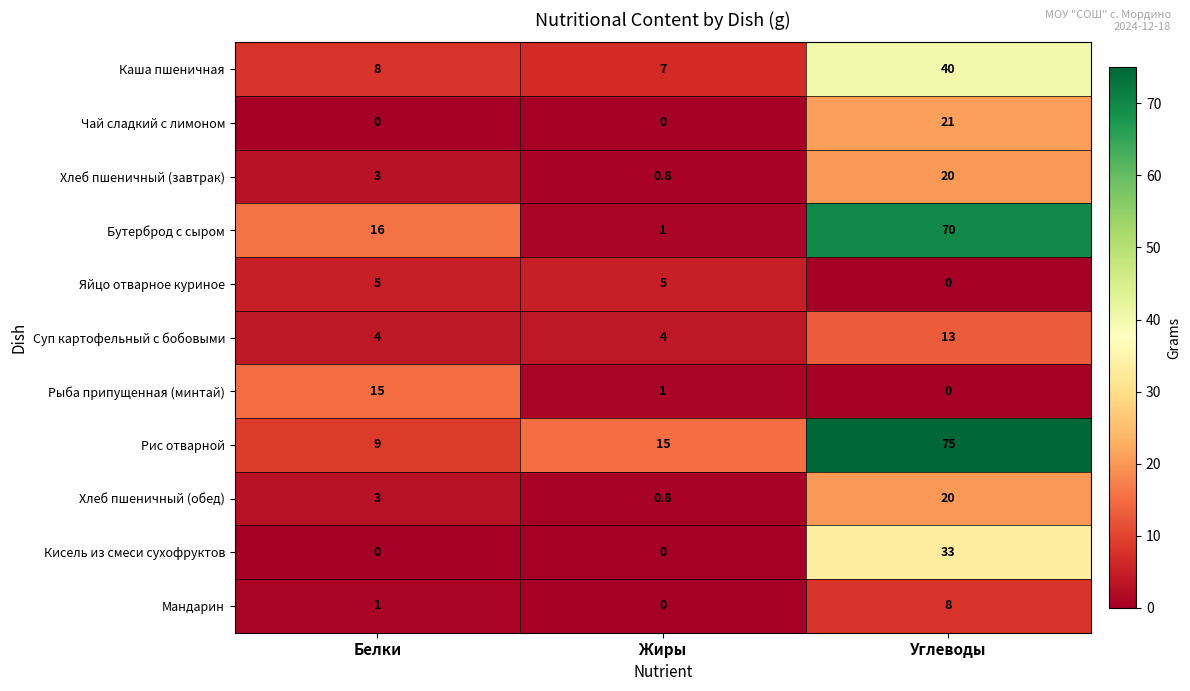

What is the average value of the Чай сладкий с лимоном series?

7.0